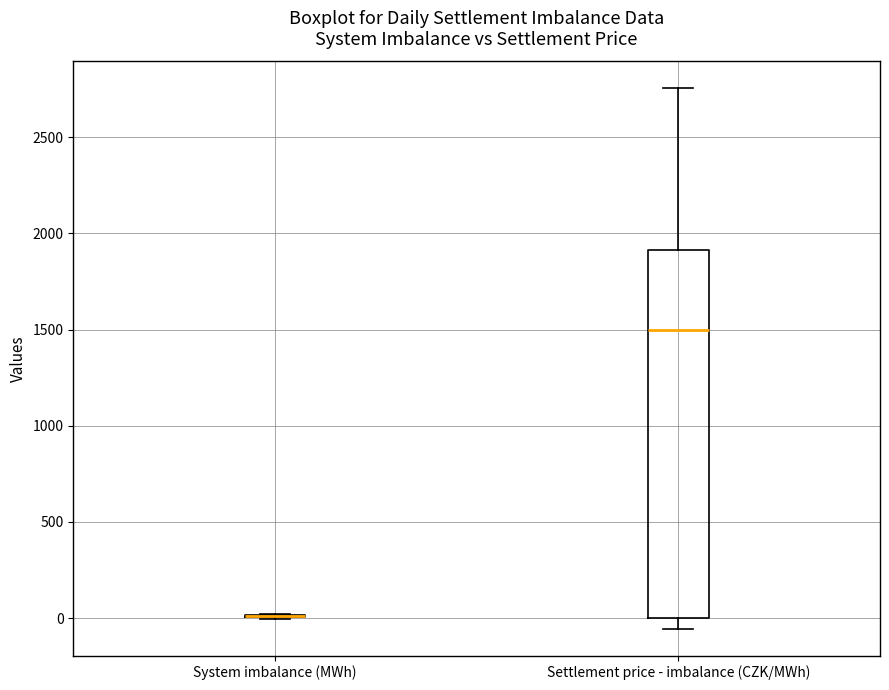

Comparing the boxes themselves (not the whiskers), which one is the tallest?

Settlement price - imbalance (CZK/MWh)